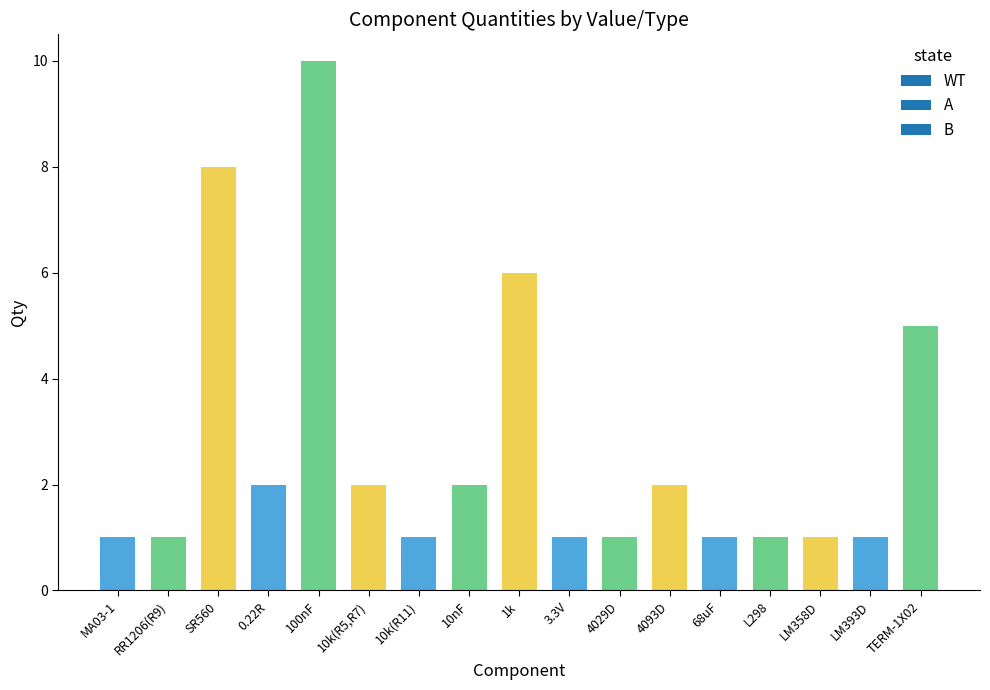

What is the label of the 2nd bar from the left?

RR1206(R9)